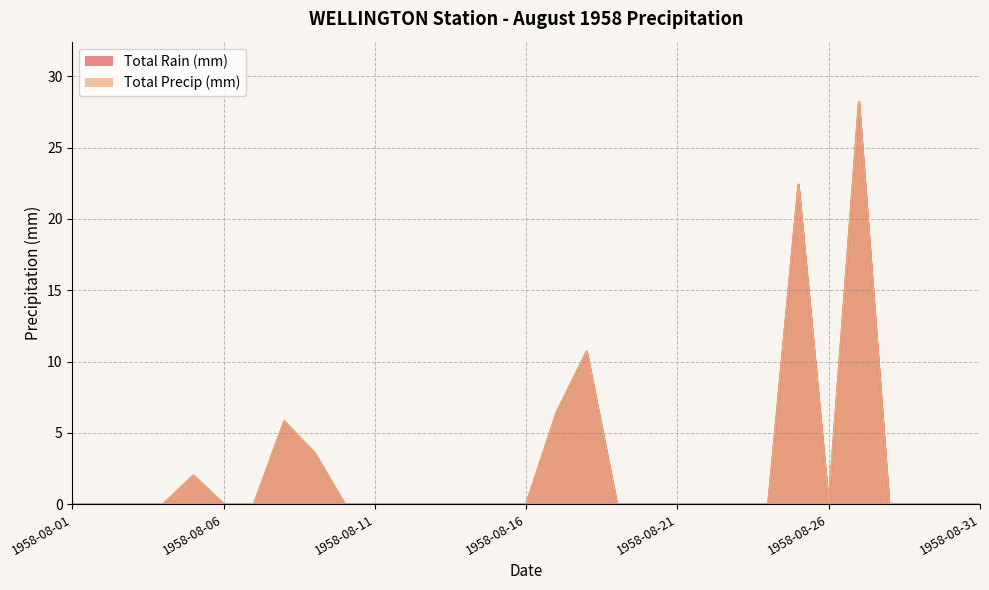

Is it true that Total Rain (mm) equals -8.5 at 1958-08-23?

False